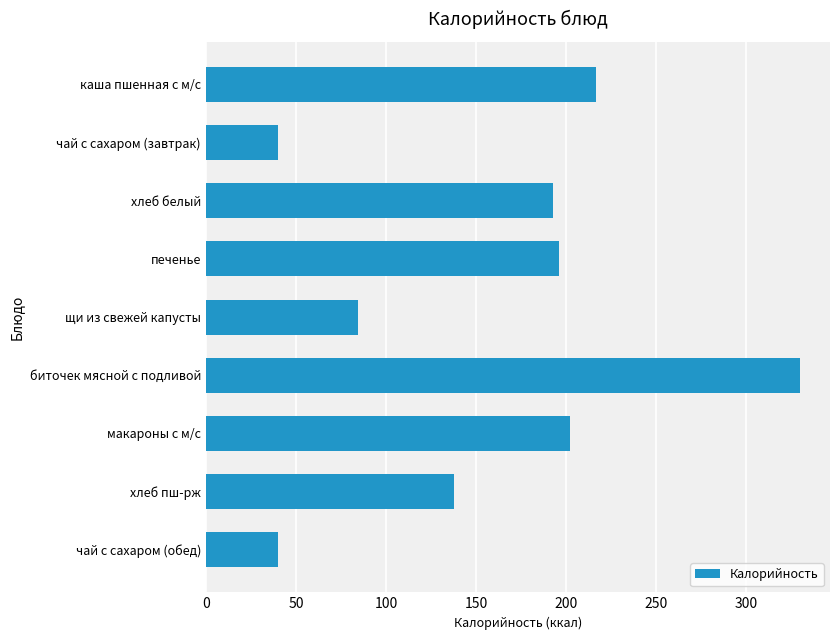

Reading top to bottom, what are all the values shown in this chart?

216.8	40.0	193.0	196.0	84.5	330.0	201.9	137.9	40.0